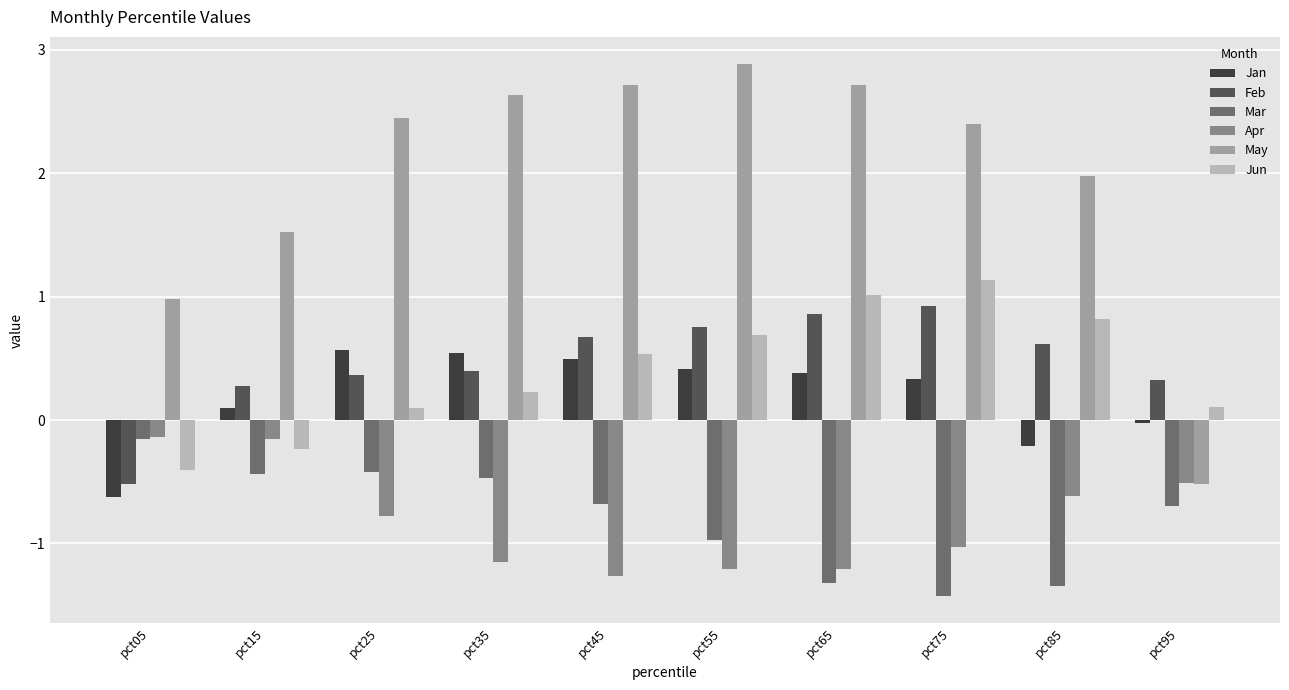

What is the highest value of the May series?

2.9